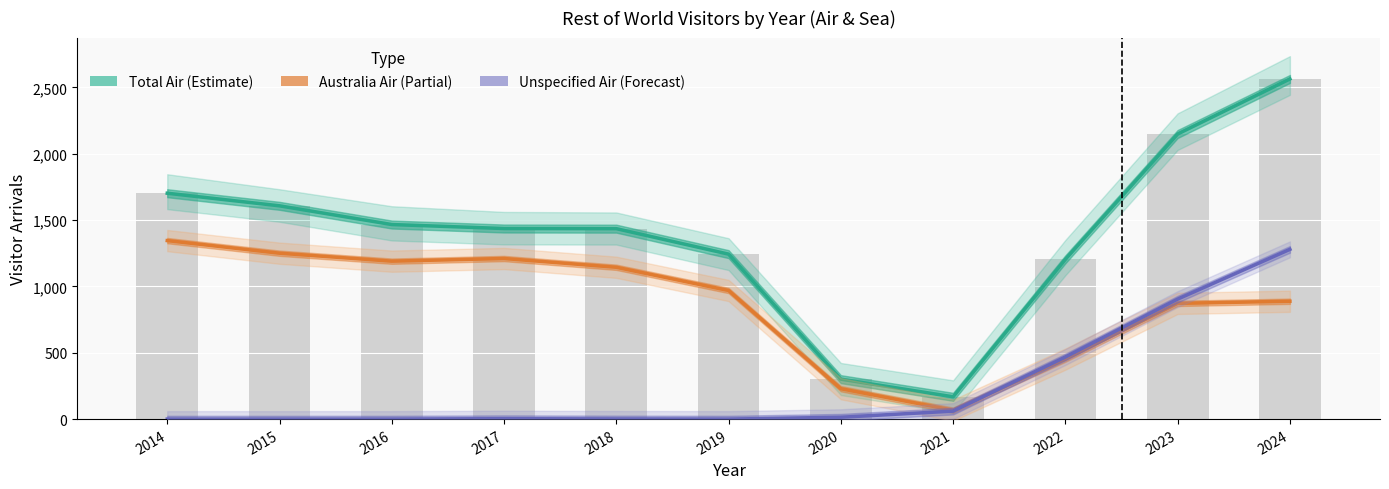

Between 2021 and 2023, which series saw the biggest shift?

Total Air (Estimate)